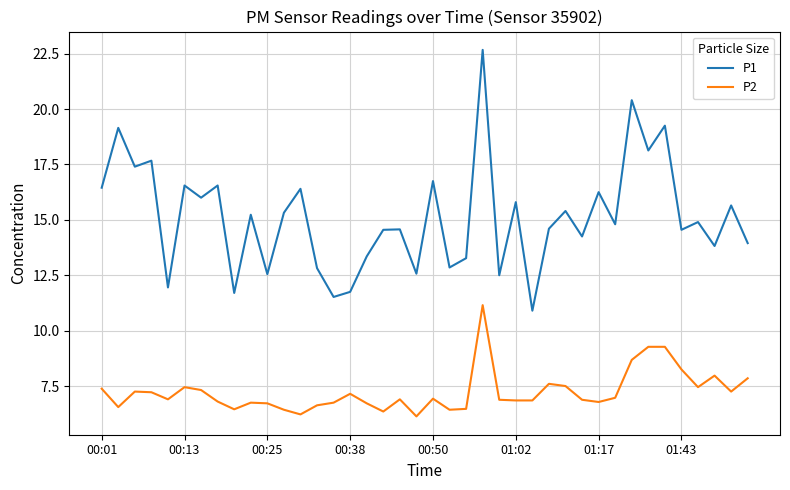

Rank the series by their maximum value, from highest to lowest.

P1, P2